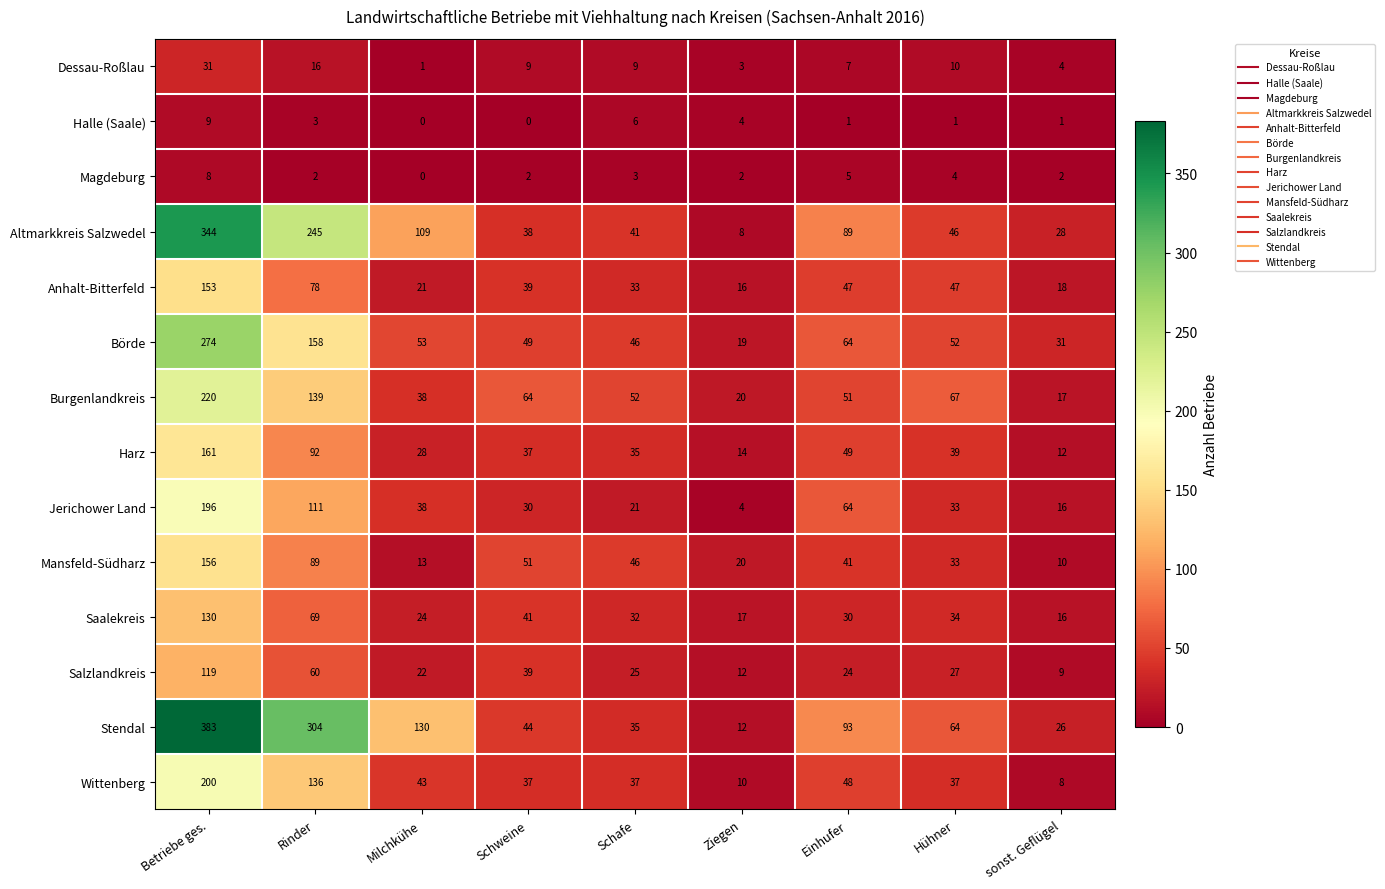

Count the number of categories in the chart.

9